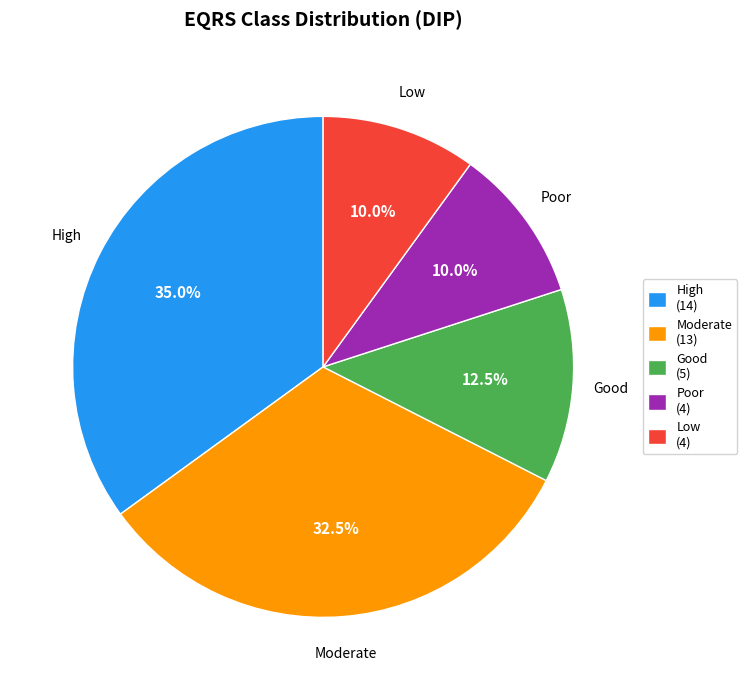

Is Moderate (13) the majority of the pie?

No